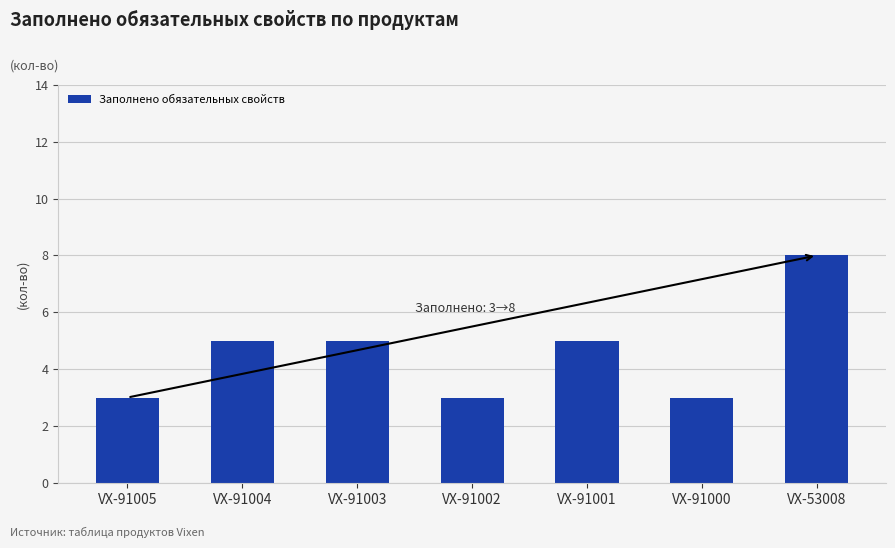

What is the average value?

5